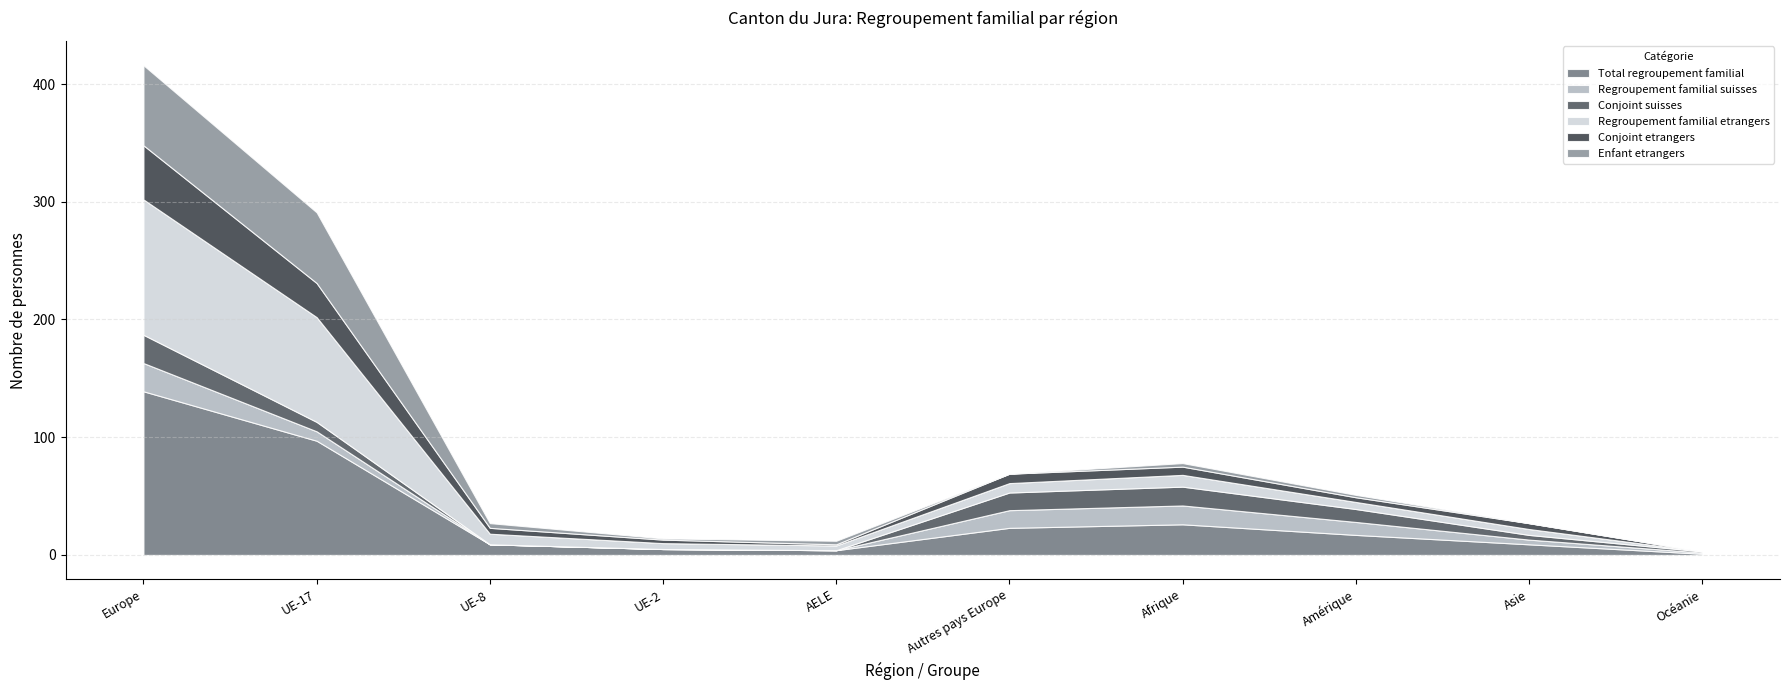

How many data points in Enfant etrangers are above 3?

3